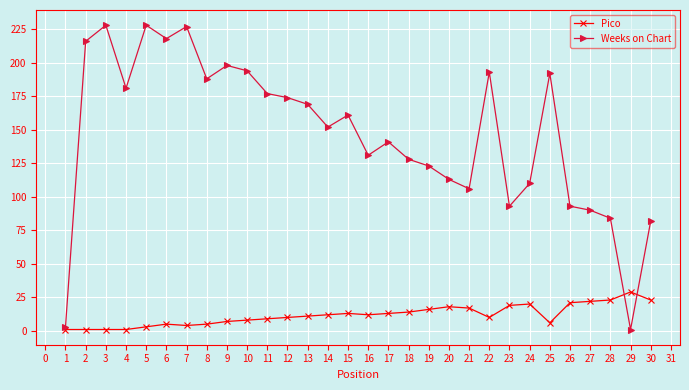

The Weeks on Chart series shows 106 at 21. True or false?

True